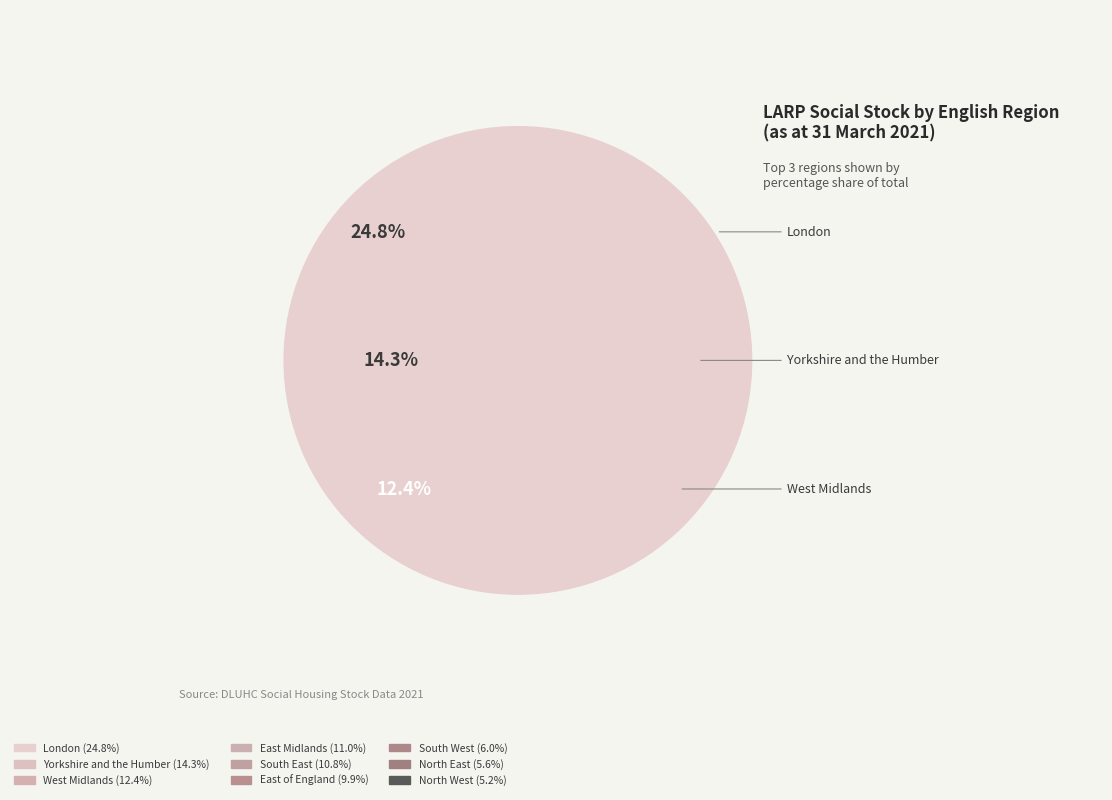

What portion of the pie excludes North West?

94.8%